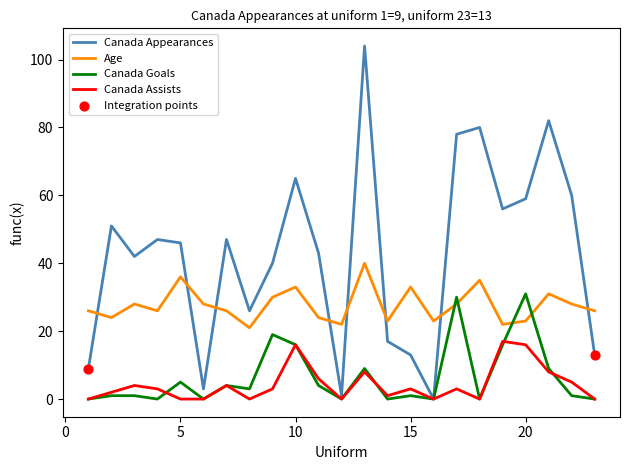

At how many categories does at least one series exceed 83?

1